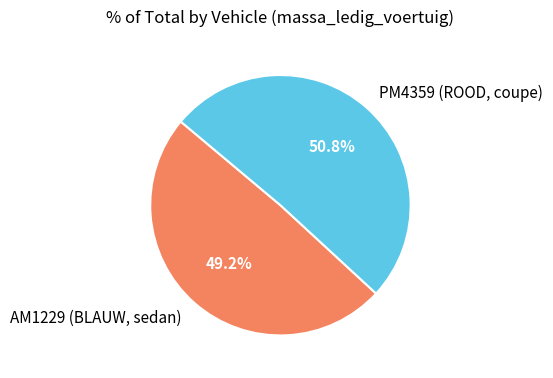

Combined, do PM4359 (ROOD, coupe) and AM1229 (BLAUW, sedan) account for over 50%?

Yes